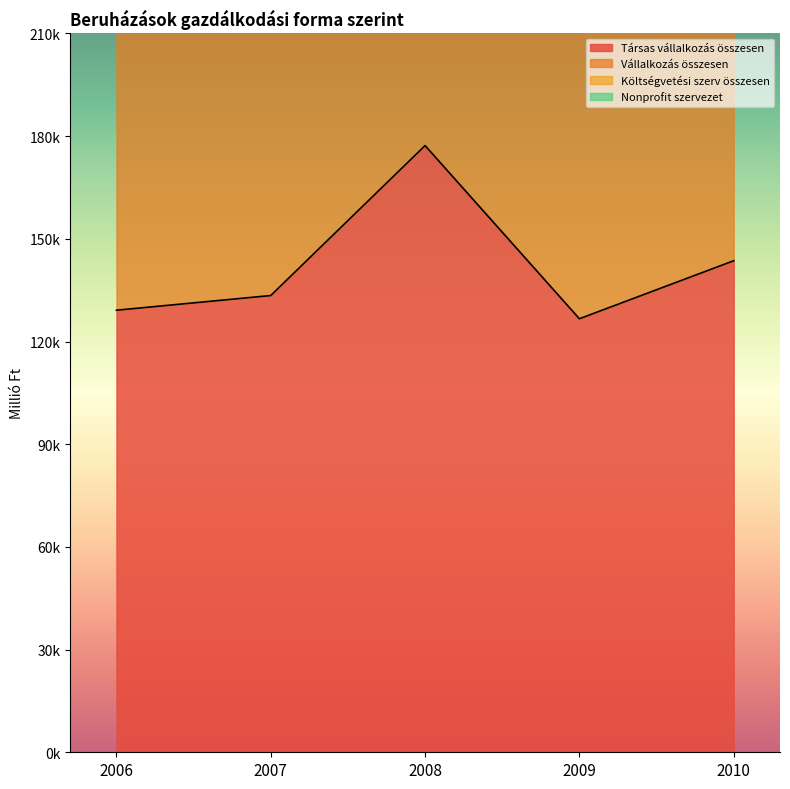

Reading left to right, extract all data points from this chart.

Társas vállalkozás összesen: 129146	133435	177238	126651	143596
Vállalkozás összesen: 259180	267794	355843	254578	287842